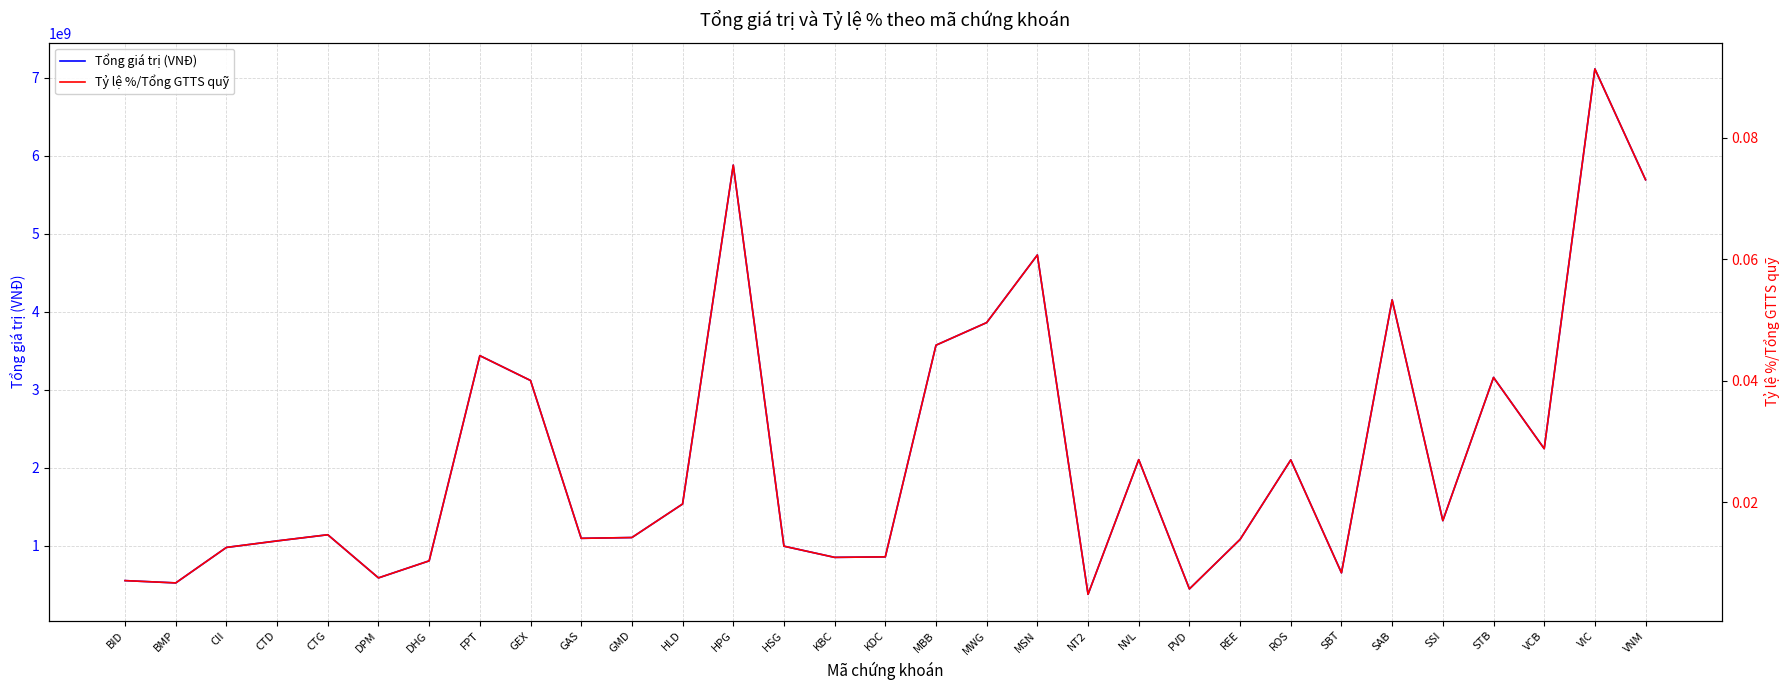

Rank the series by their maximum value, from lowest to highest.

Tỷ lệ %/Tổng GTTS quỹ, Tổng giá trị (VNĐ)